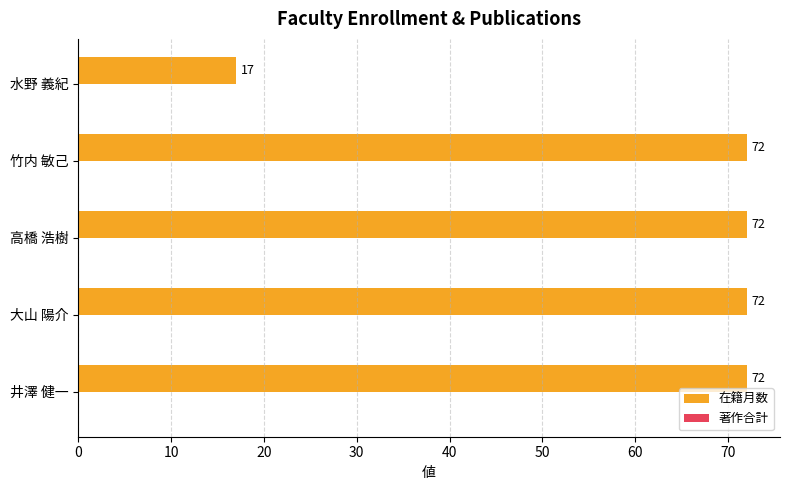

What is the sum of the values at 井澤 健一 and 竹内 敏己?

144